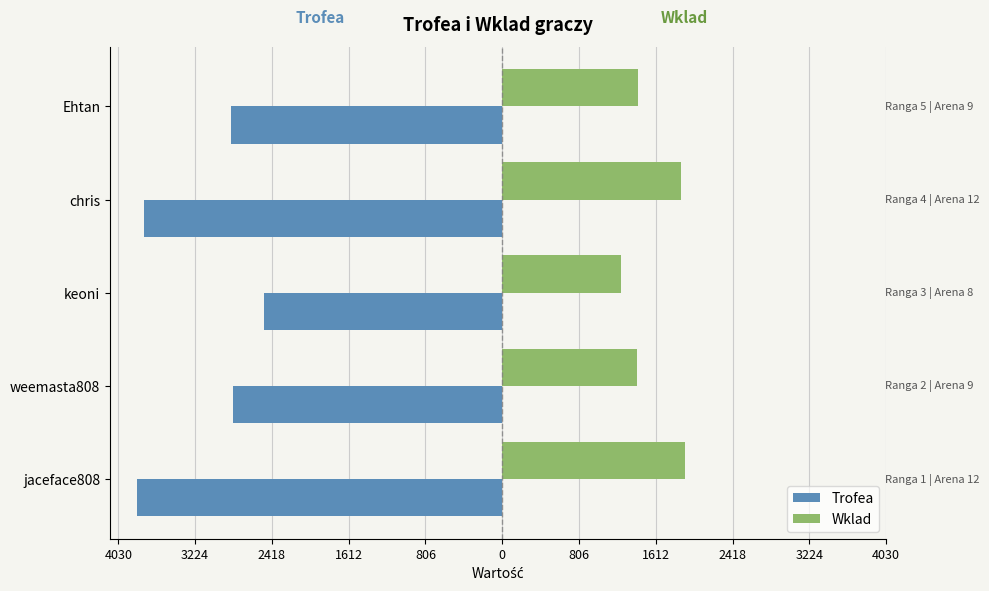

What are all the series names shown in the legend?

Trofea, Wklad